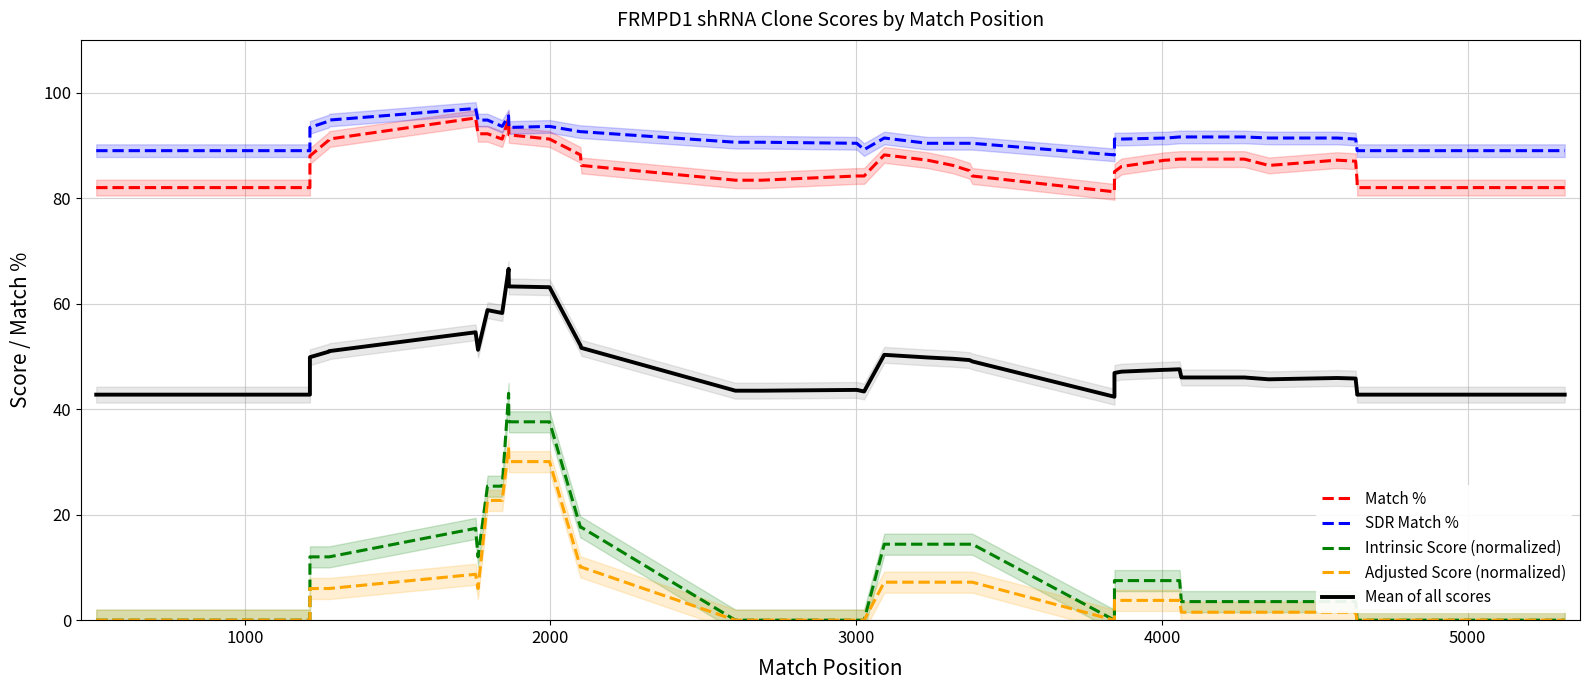

True or false: SDR Match % and Adjusted Score (normalized) intersect in this chart.

False